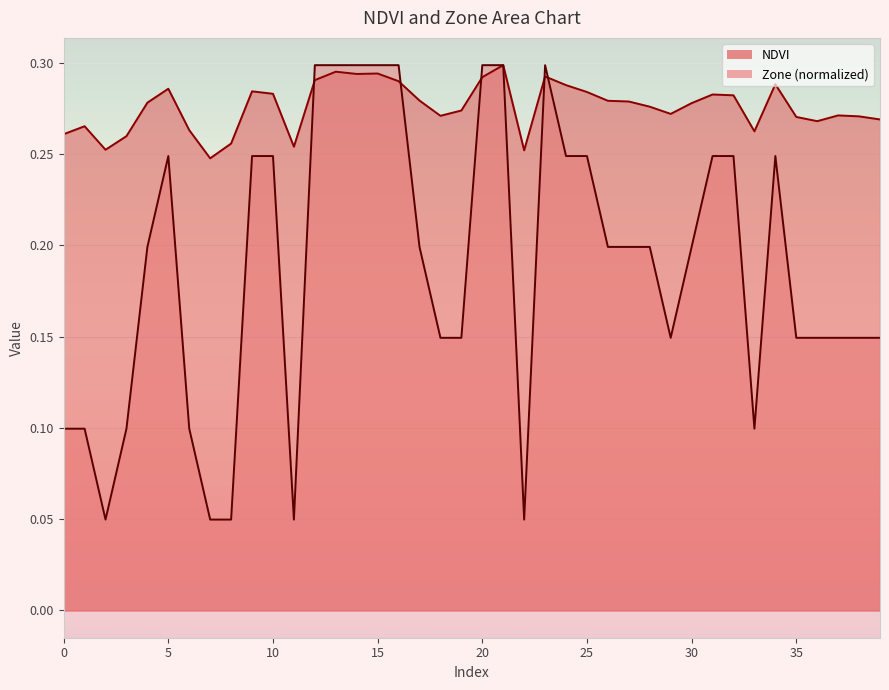

Reading right to left, extract all data points from this chart.

NDVI: 39=0.3	38=0.3	37=0.3	36=0.3	35=0.3	34=0.3	33=0.3	32=0.3	31=0.3	30=0.3	29=0.3	28=0.3	27=0.3	26=0.3	25=0.3	24=0.3	23=0.3	22=0.3	21=0.3	20=0.3	19=0.3	18=0.3	17=0.3	16=0.3	15=0.3	14=0.3	13=0.3	12=0.3	11=0.3	10=0.3	9=0.3	8=0.3	7=0.2	6=0.3	5=0.3	4=0.3	3=0.3	2=0.3	1=0.3	0=0.3
Zone: 39=0.1	38=0.1	37=0.1	36=0.1	35=0.1	34=0.2	33=0.1	32=0.2	31=0.2	30=0.2	29=0.1	28=0.2	27=0.2	26=0.2	25=0.2	24=0.2	23=0.3	22=0.0	21=0.3	20=0.3	19=0.1	18=0.1	17=0.2	16=0.3	15=0.3	14=0.3	13=0.3	12=0.3	11=0.0	10=0.2	9=0.2	8=0.0	7=0.0	6=0.1	5=0.2	4=0.2	3=0.1	2=0.0	1=0.1	0=0.1